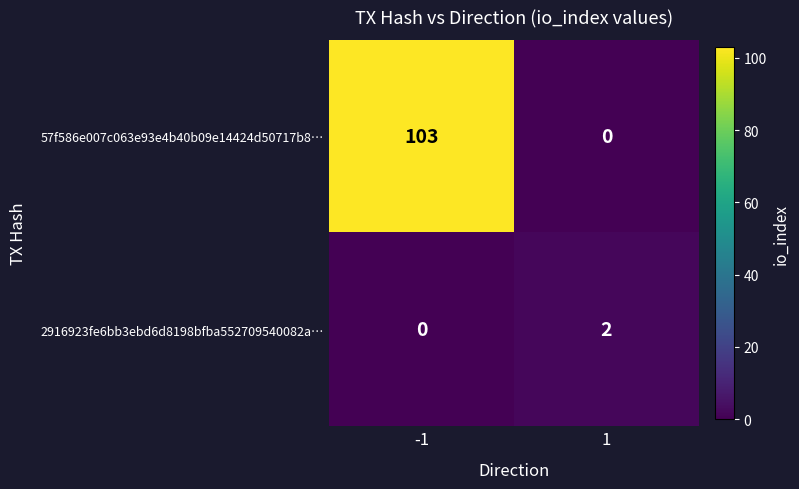

Which series has the largest total across all categories?

57f586e007c063e93e4b40b09e14424d50717b8…